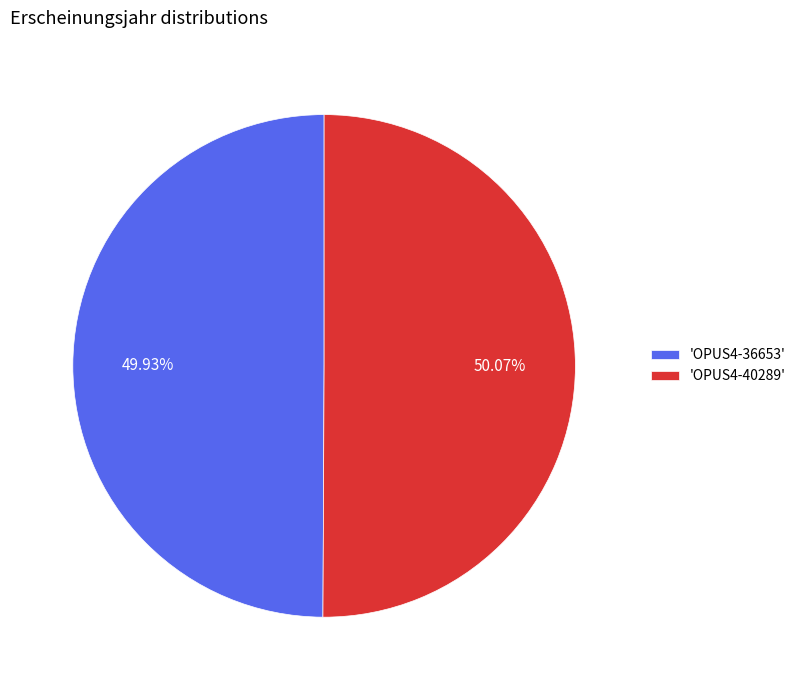

What is the ratio of the value at 'OPUS4-36653' to the value at 'OPUS4-40289'?

1.0